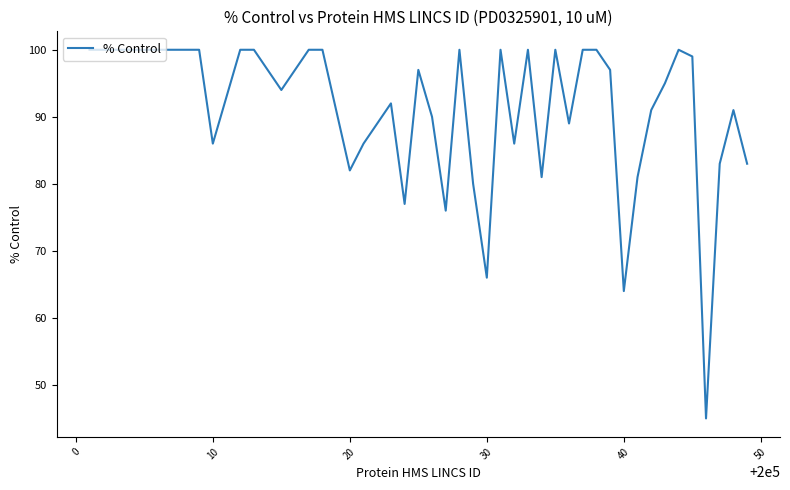

What is the maximum value shown in the chart?

100